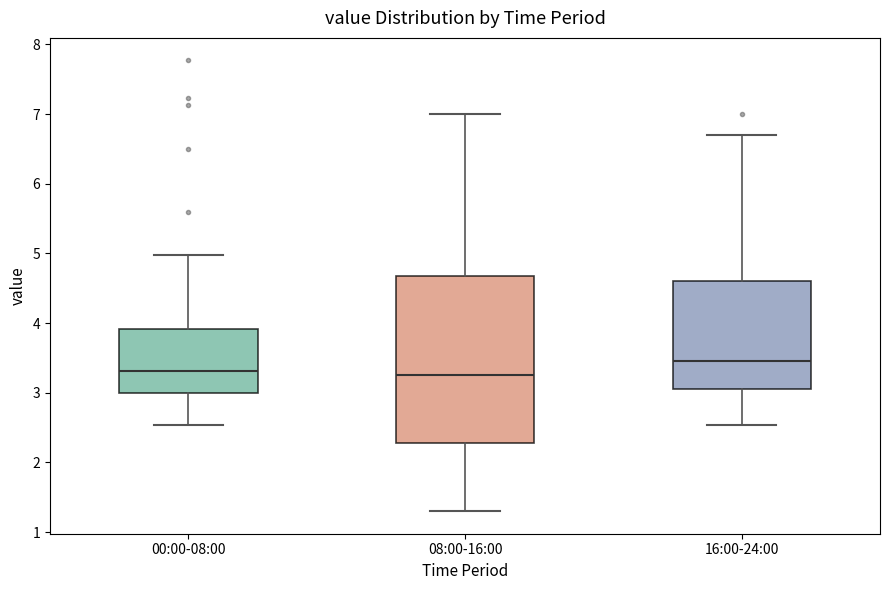

Reading left to right, transcribe this box plot: for each box, give where its median line is, the range the box spans, and where its two whiskers end, as read against the y-axis. The values are not printed on the chart, so give them approximately, as read against the axis.

00:00-08:00: median 3.3, box 3.0 to 3.9, whiskers 2.5 to 5.0
08:00-16:00: median 3.3, box 2.3 to 4.7, whiskers 1.3 to 7.0
16:00-24:00: median 3.5, box 3.1 to 4.6, whiskers 2.5 to 6.7